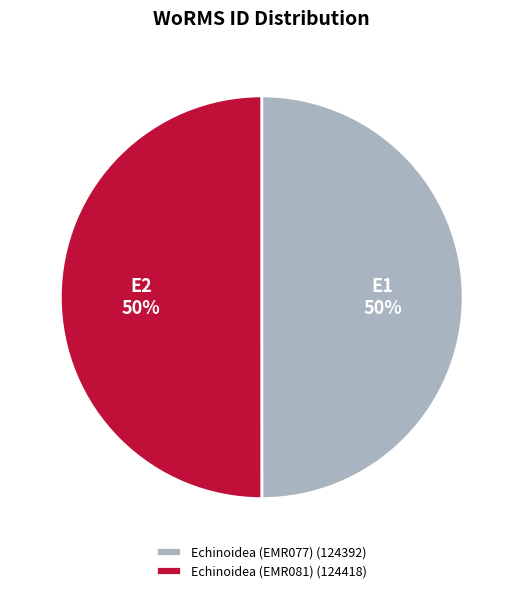

To the nearest percent, what is the combined percentage of Echinoidea (EMR081) (124418) and Echinoidea (EMR077) (124392)?

100%